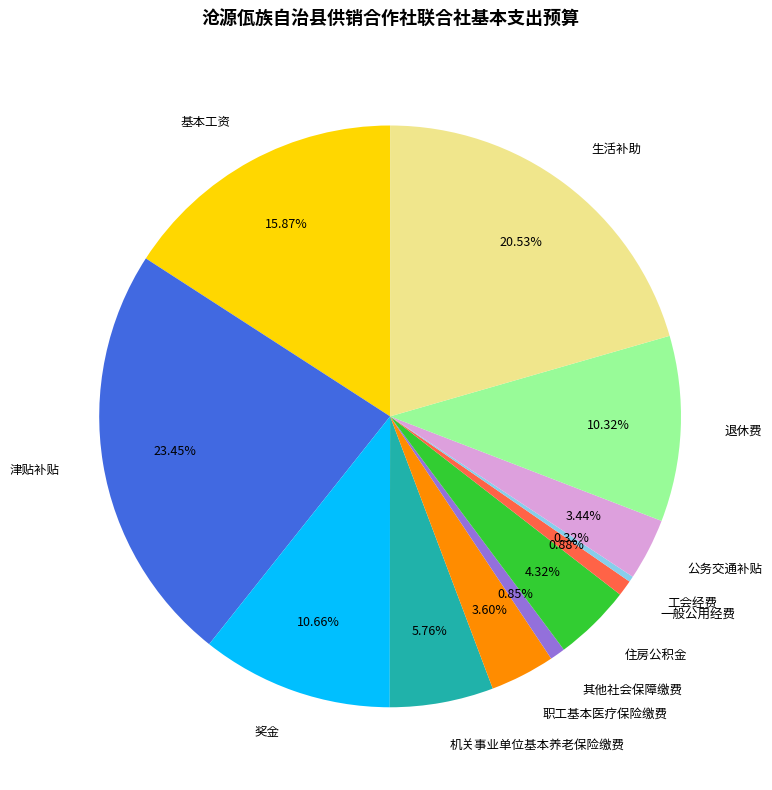

Is there a majority slice in this chart?

No